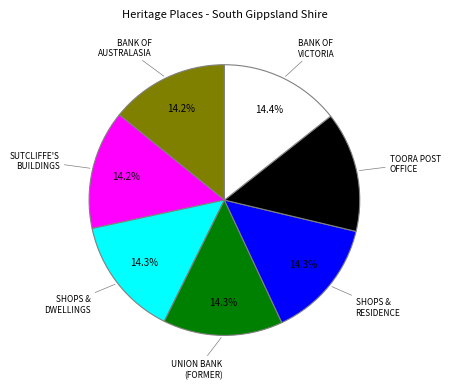

Is there any slice that represents more than half of the pie?

No